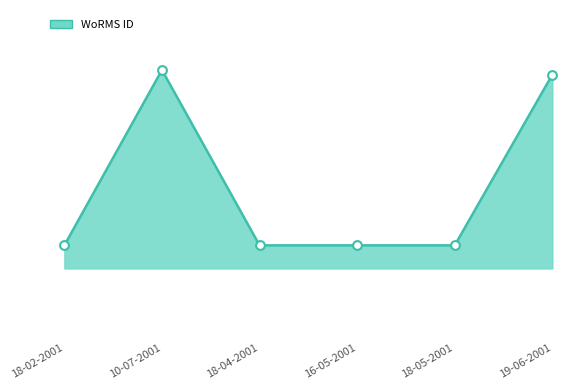

Approximately how many times larger is the value at 10-07-2001 compared to 18-05-2001?

1.0